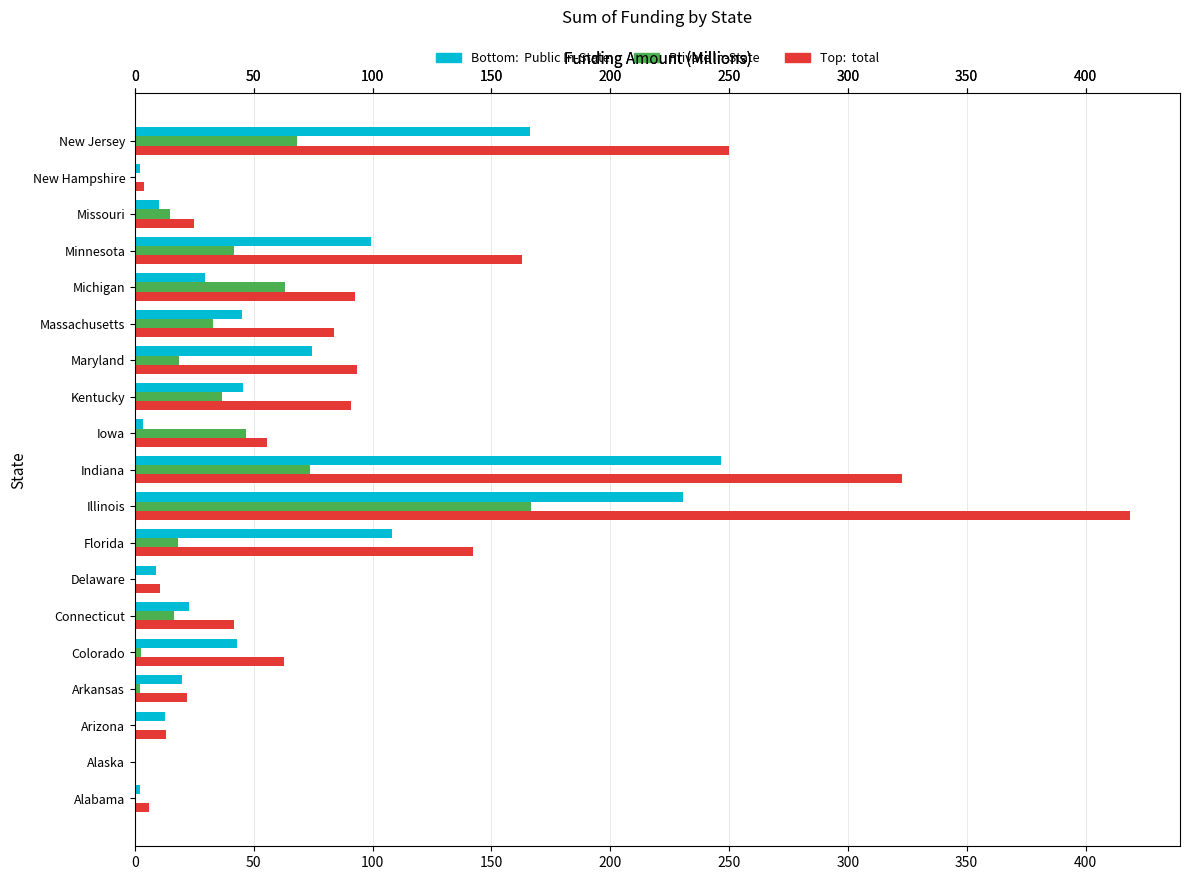

Reading left to right, extract all data points from this chart.

Public In-State: 2.1	0.5	12.8	19.8	42.9	22.9	9.0	108.1	230.5	246.5	3.4	45.4	74.3	44.9	29.4	99.3	10.2	2.1	166.2
Private In-State: 0.4	0.0	0.0	2.1	2.5	16.4	0.4	18.1	166.6	73.5	46.9	36.6	18.6	33.0	63.4	41.8	14.9	0.6	68.2
total: 5.9	0.6	13.2	22.0	62.9	41.7	10.5	142.3	418.8	322.9	55.5	91.0	93.5	83.6	92.7	163.0	25.0	3.7	249.9